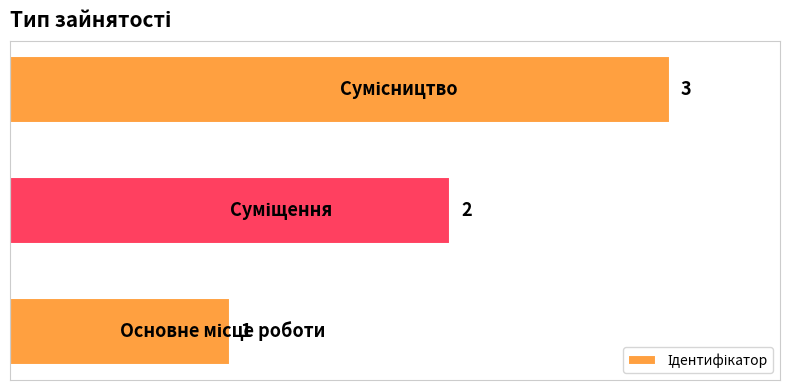

What is the sum of all values?

6